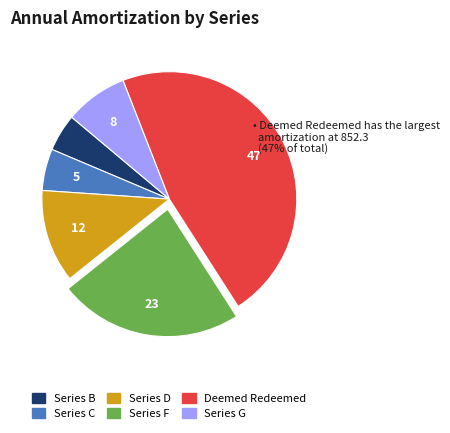

Which has a higher value, Series C or Series B?

Series C